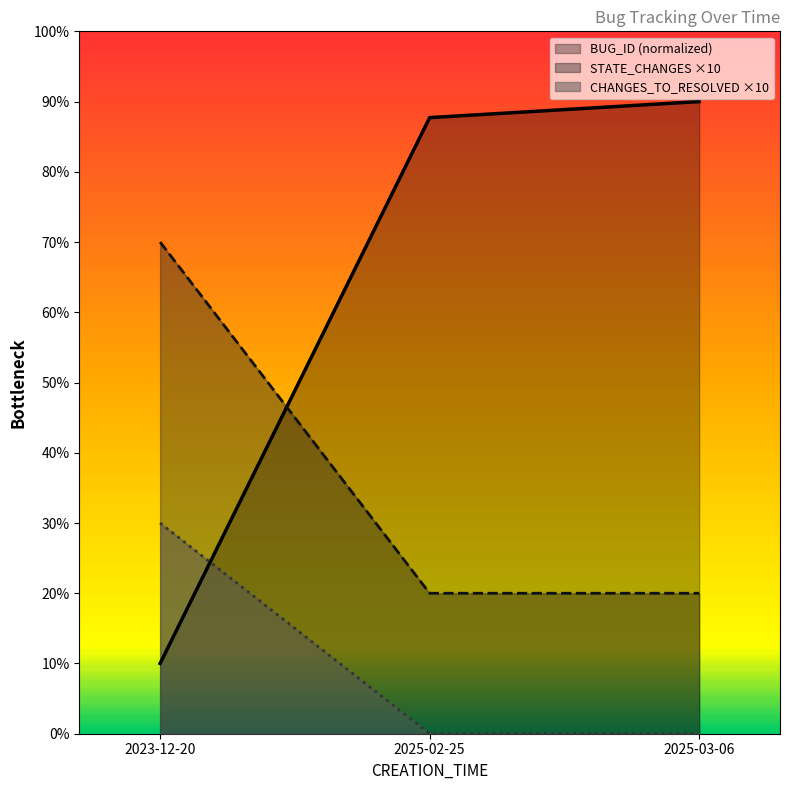

Rank the series at 2025-02-25 from highest to lowest value.

BUG_ID (normalized), STATE_CHANGES ×10, CHANGES_TO_RESOLVED ×10